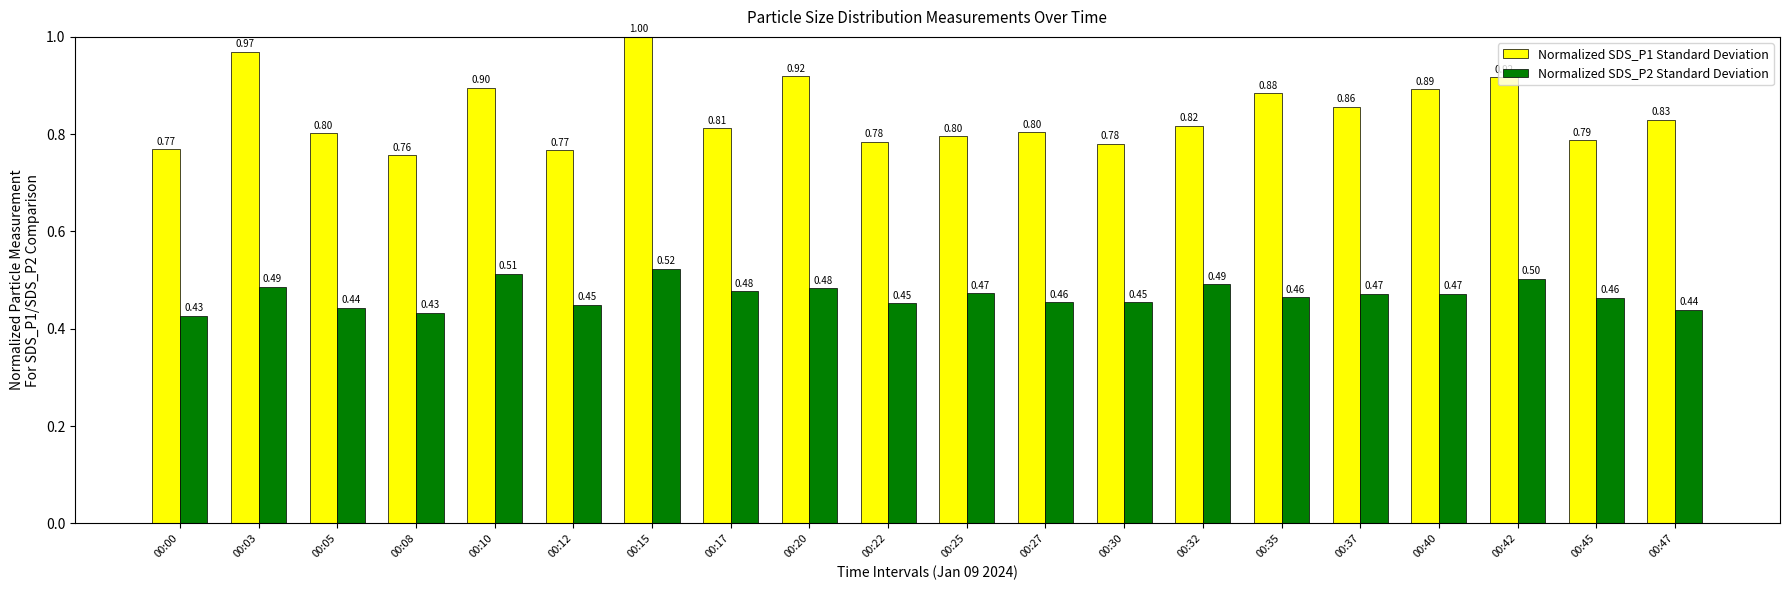

What is the spread (max minus min) of values at 00:32?

0.3